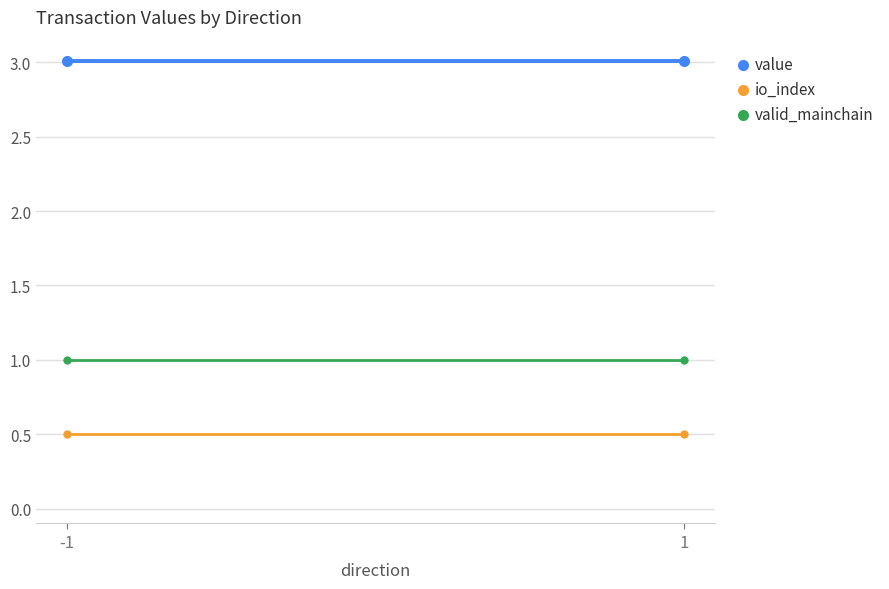

Read the io_index value at 1.

0.5